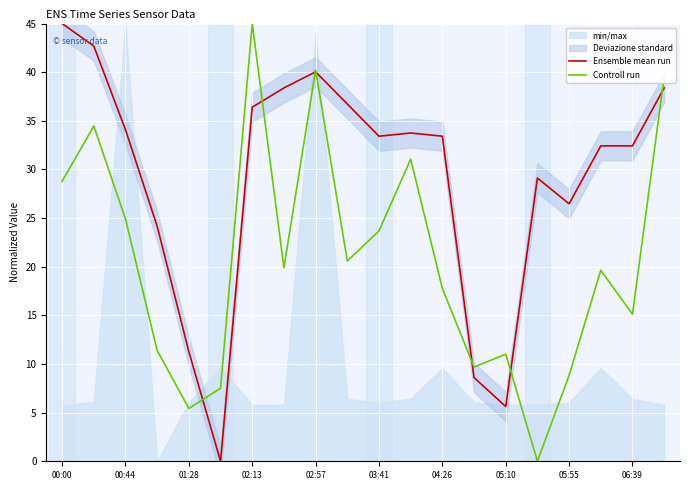

After their last crossing, which series has the higher values: Ensemble mean run or Controll run?

Controll run